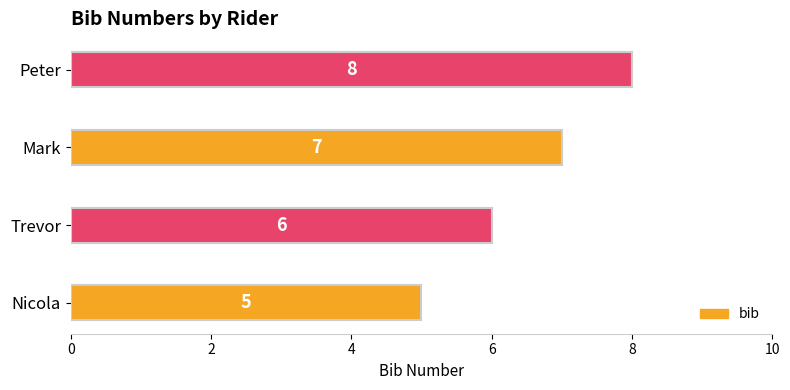

What is the change in value from Mark to Peter?

+1